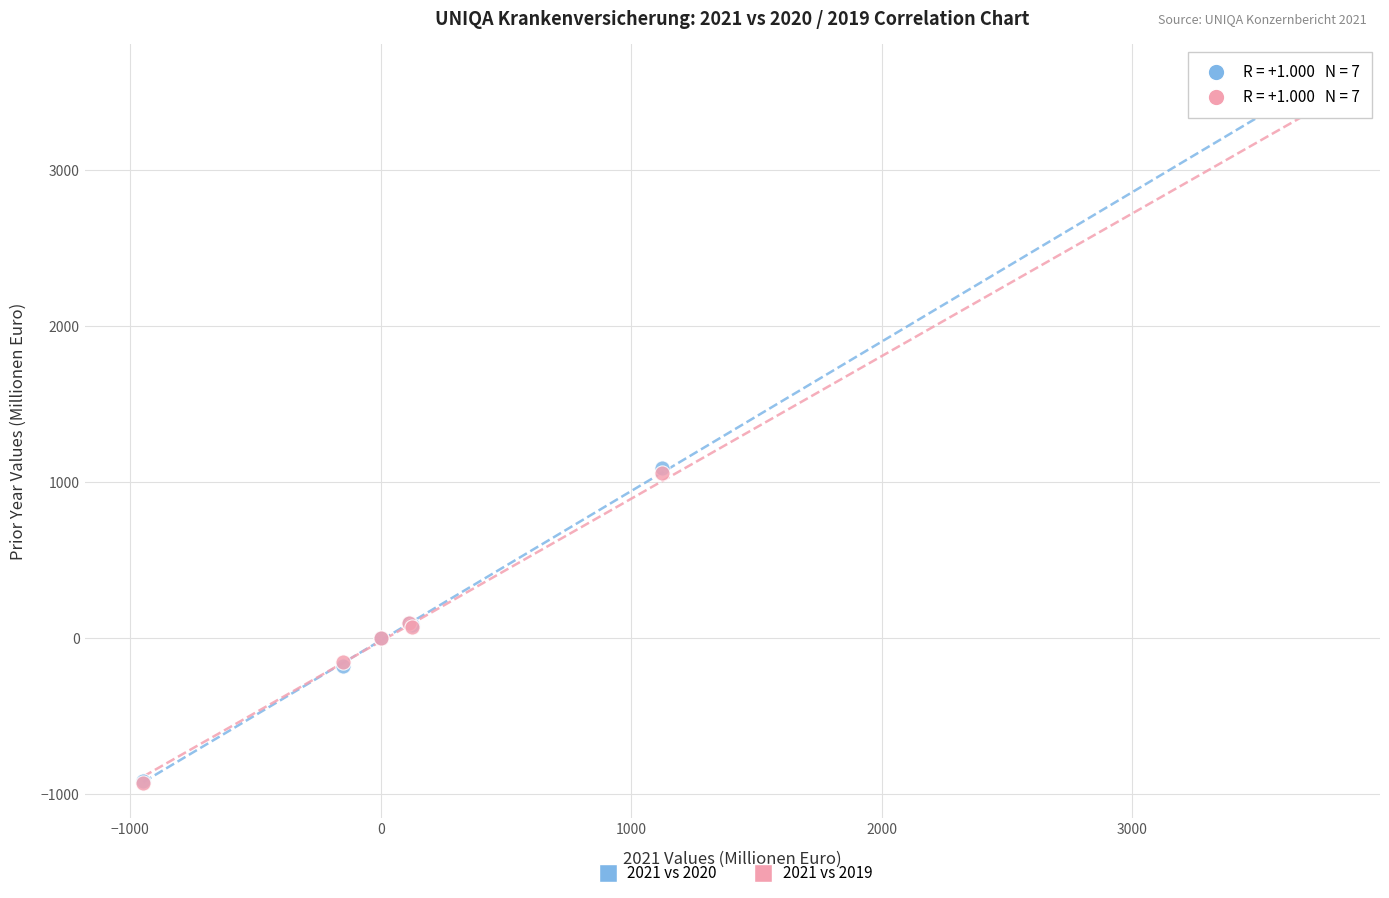

What are all the series names shown in the legend?

2021 vs 2020, 2021 vs 2019